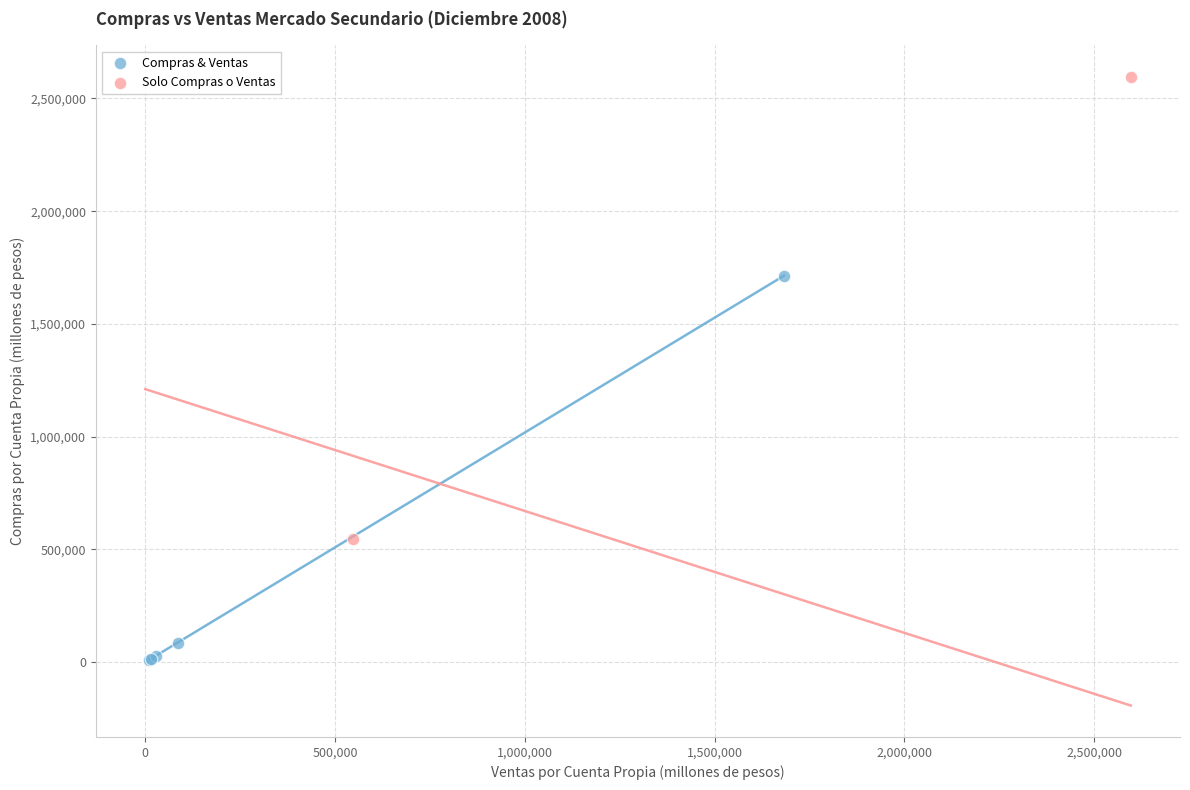

What are all the series names shown in the legend?

Compras & Ventas, Solo Compras o Ventas